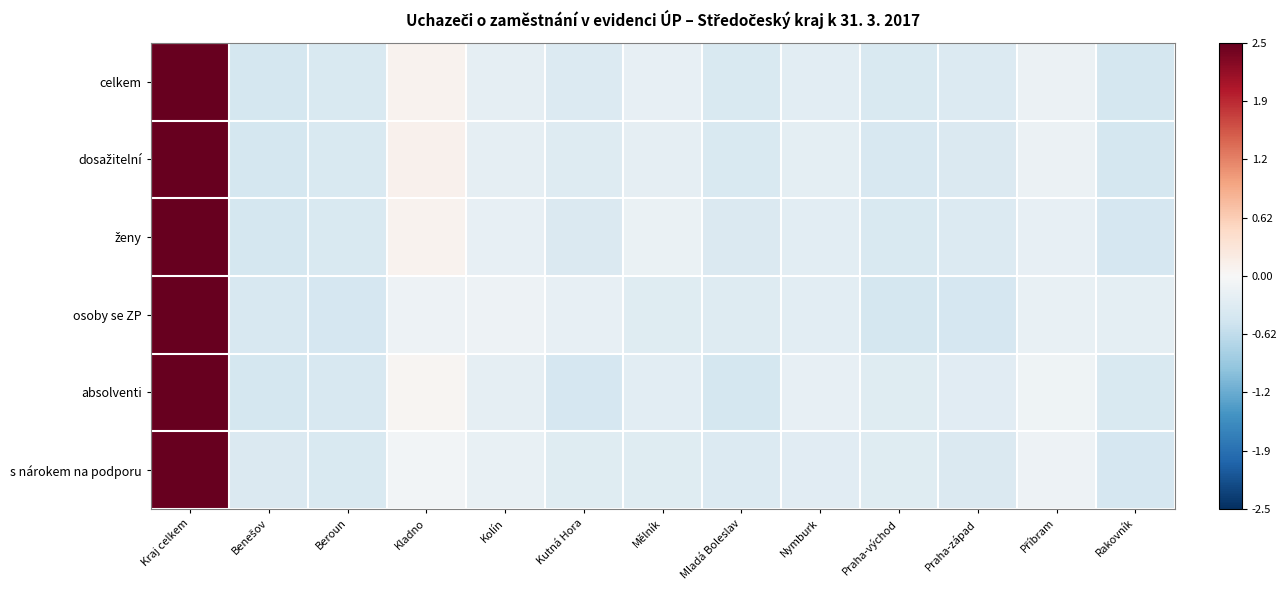

Which series has the largest range (max minus min)?

osoby se ZP